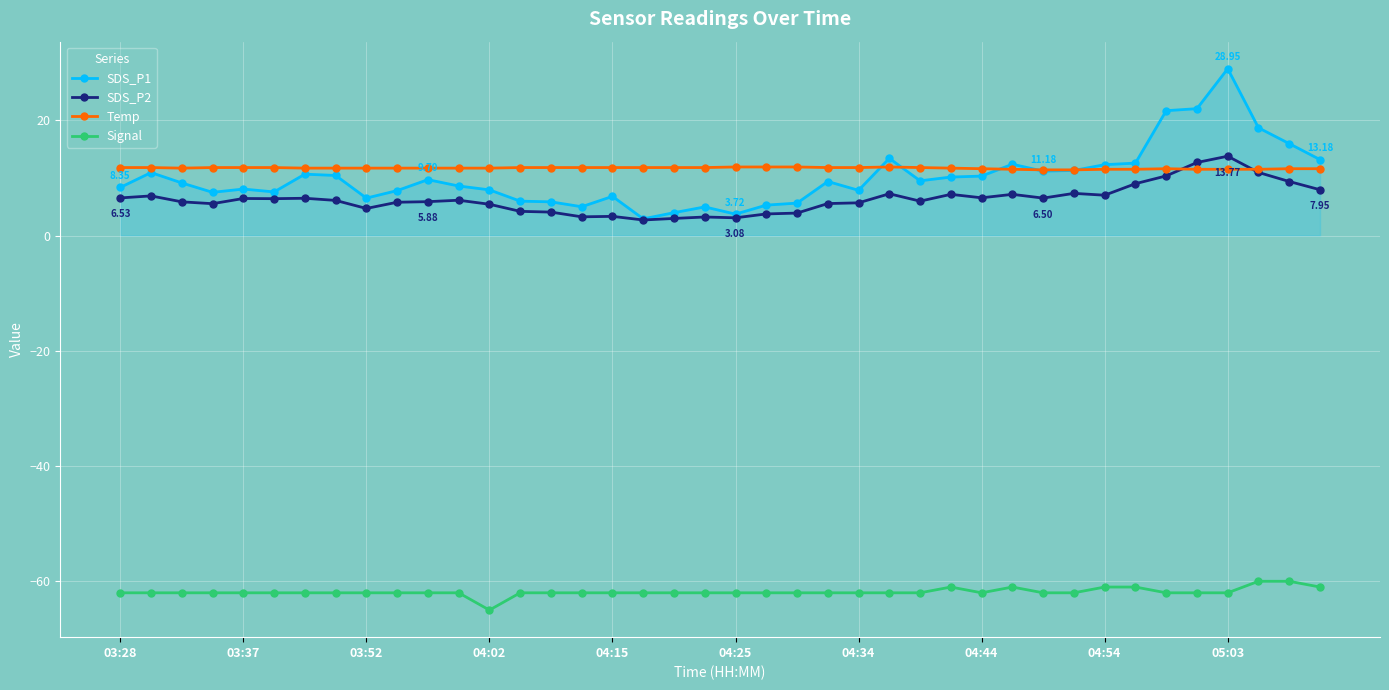

Which series has the largest total across all categories?

Temp